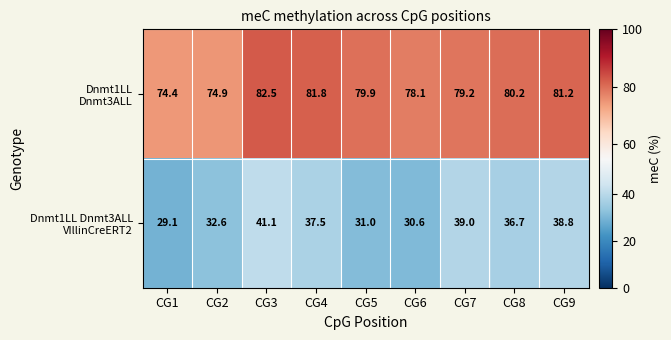

What is the spread (max minus min) of values at CG7?

40.2